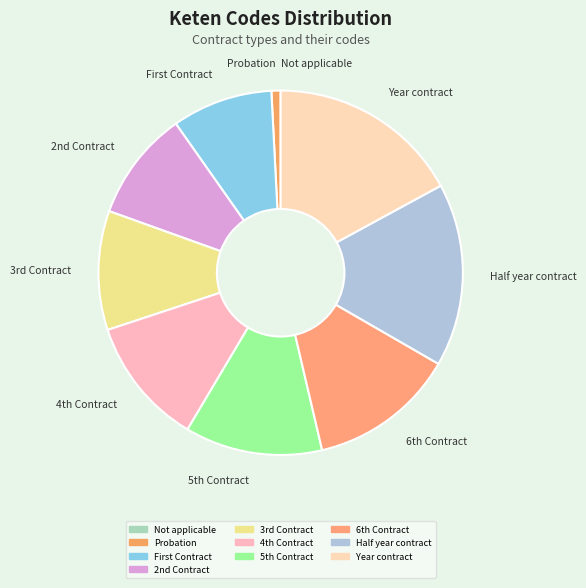

Does any single category account for the majority?

No